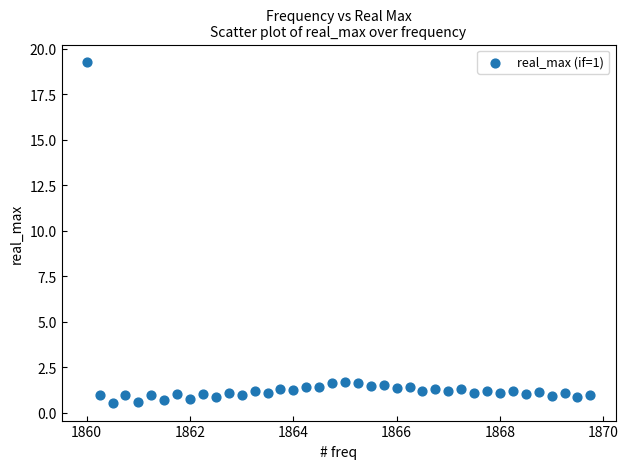

What is the range of X values (max minus min)?

9.8